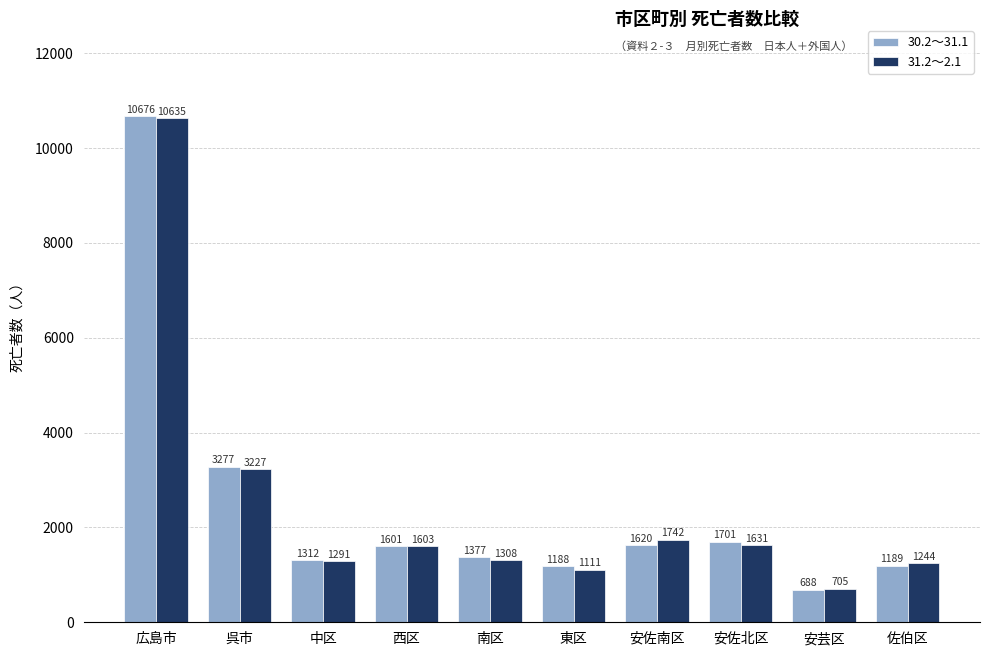

What is the label of the 7th bar from the left?

安佐南区